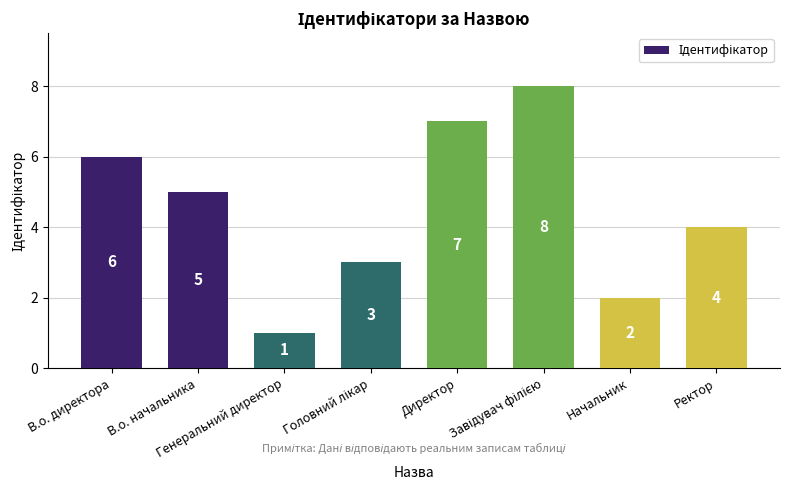

What is the sum of all values?

36